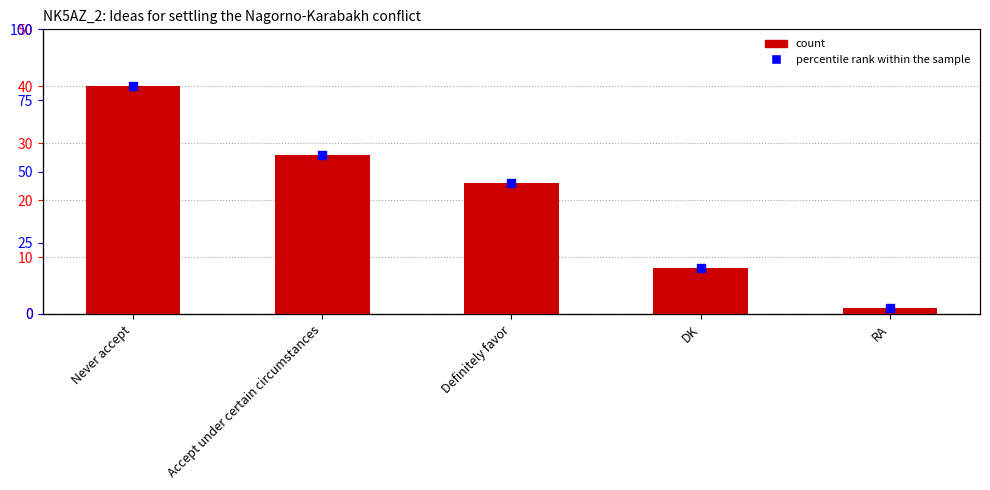

Which series contains the highest Y value?

percentile rank within the sample